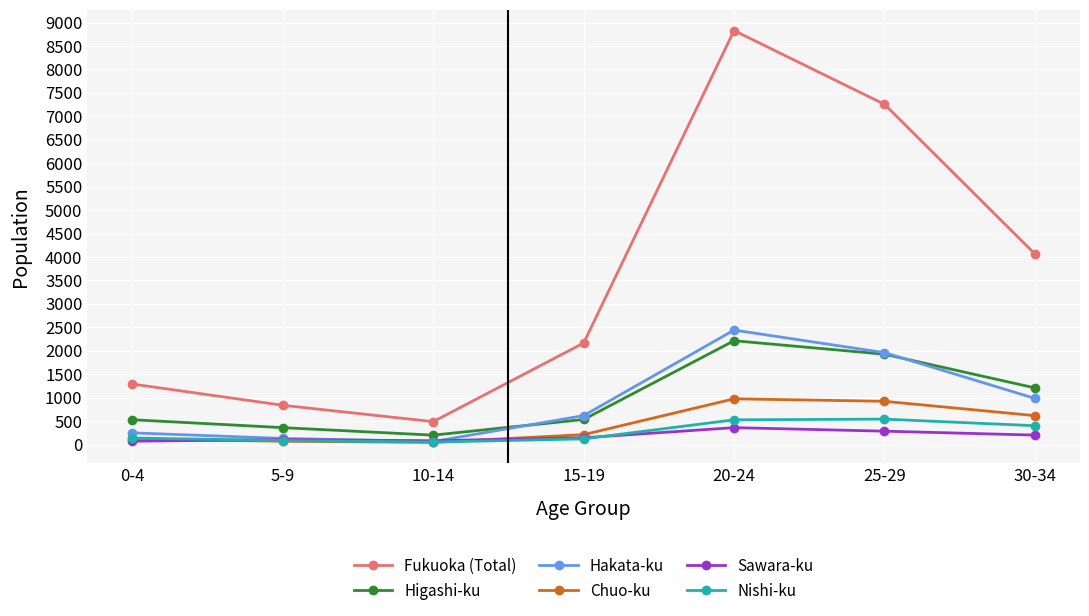

What is the label of the 1st point from the left?

0-4